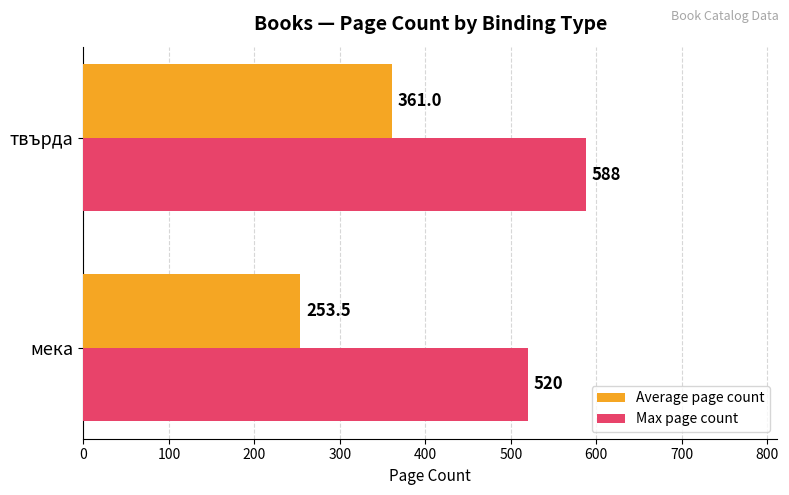

Which series has the largest range (max minus min)?

Average page count